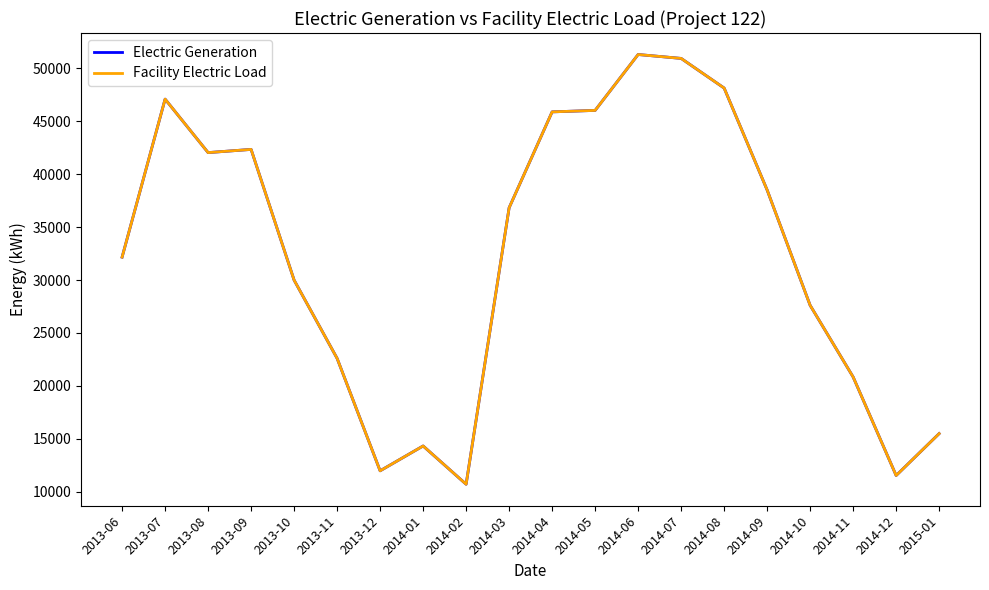

Does the chart display data point markers on the line(s)?

No